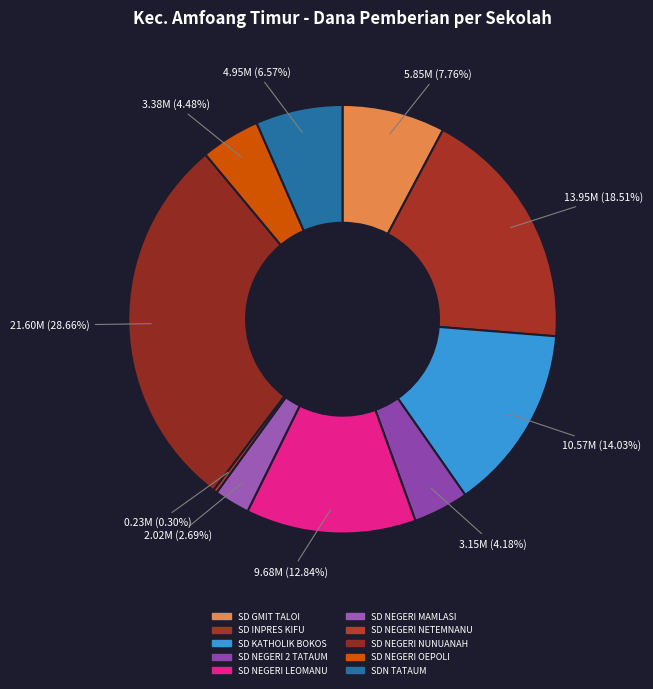

To the nearest percent, what percentage of the pie is SD NEGERI LEOMANU?

13%